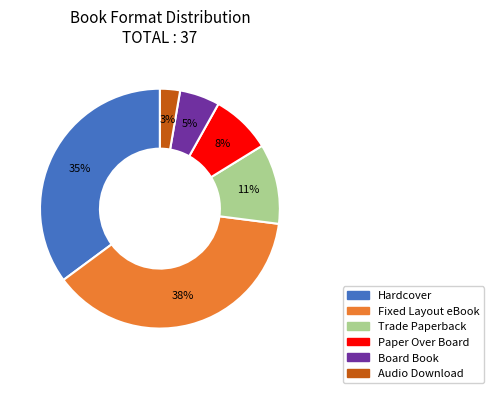

To the nearest percent, what is the average slice percentage?

17%